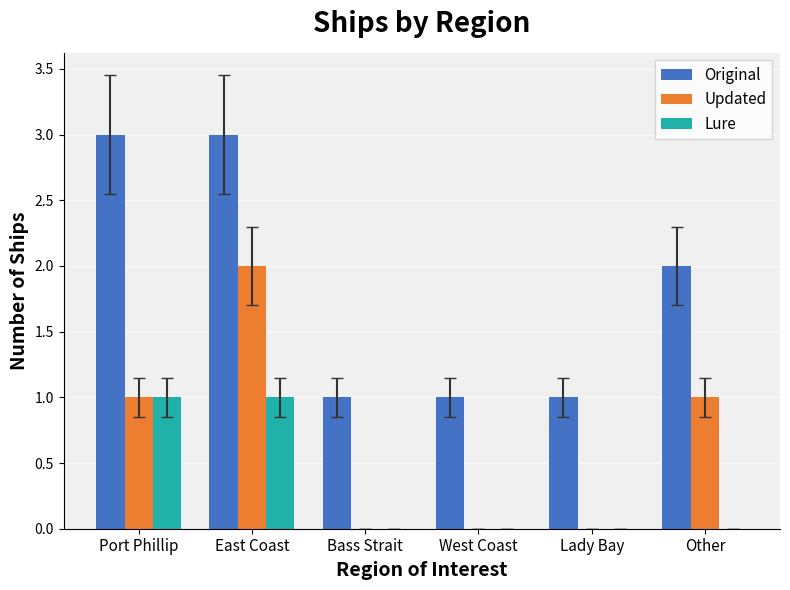

The value of Updated at Bass Strait is -1. True or false?

False